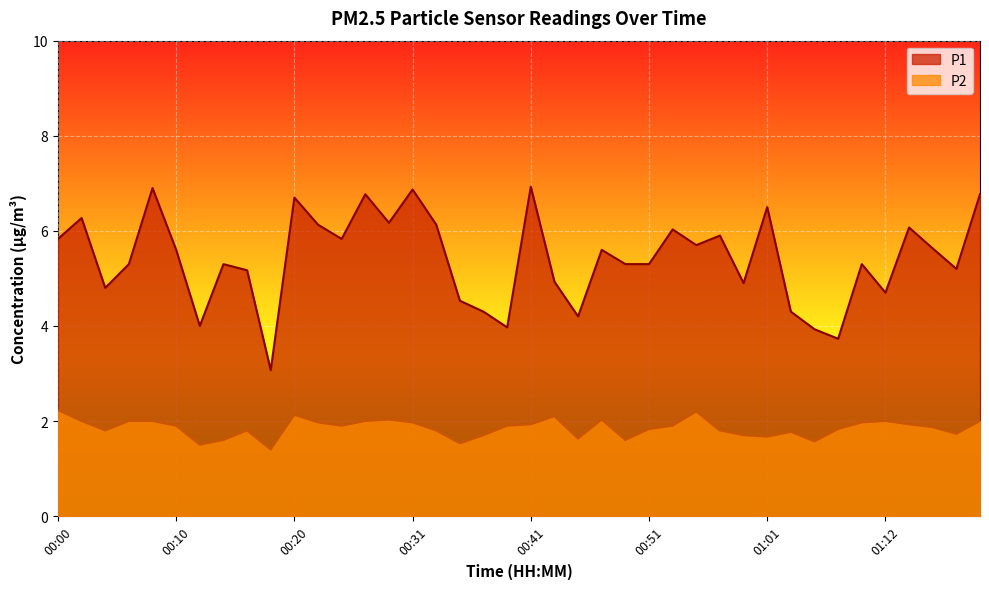

Where does the P1 series first go above 5?

00:00